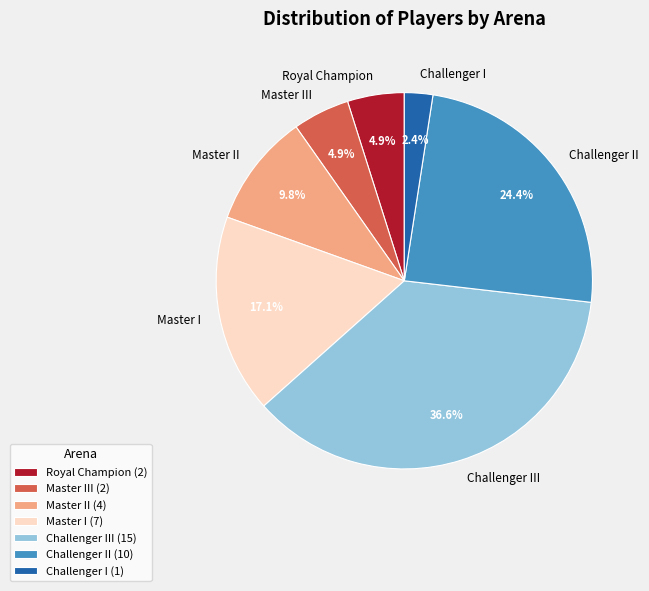

Approximately how many times larger is the value at Challenger II compared to Master III?

5.0